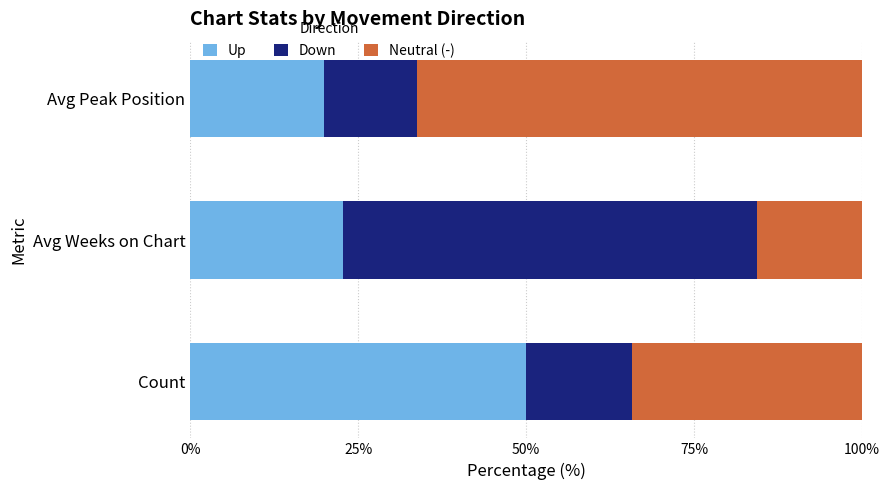

What is the lowest value of the Up series?

20.0